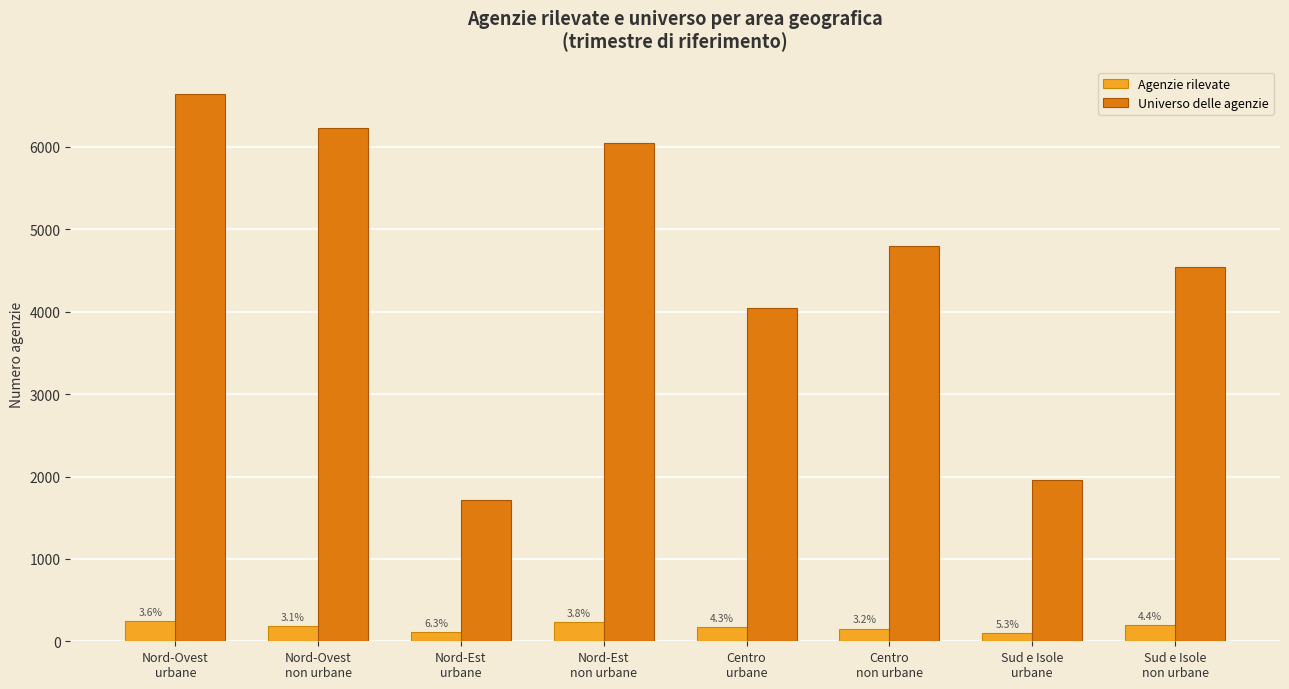

How many bars are there in each group?

2